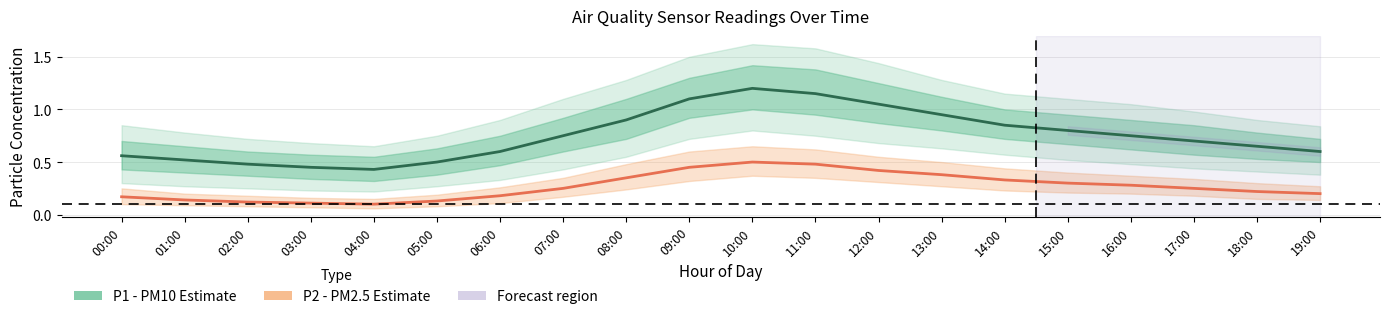

At 11:00, list the series in order from largest to smallest.

P1 (PM10), P2 (PM2.5)